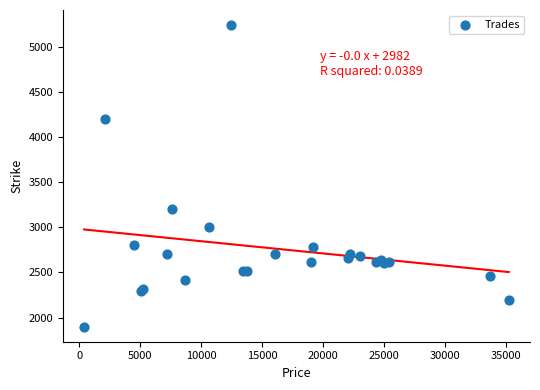

What Y value in the scatter plot is closest to 3570?

3200